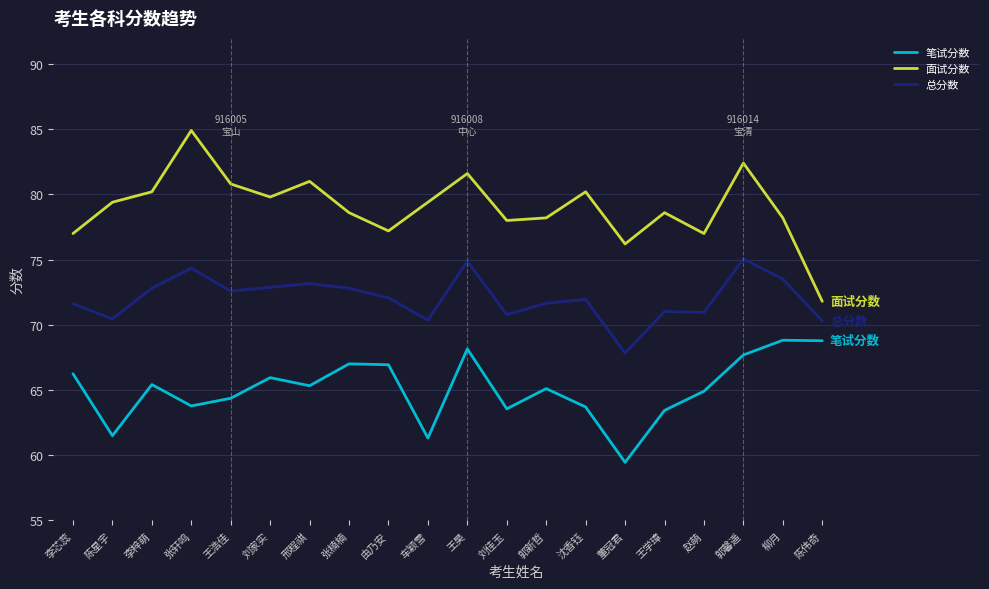

What are all the series names shown in the legend?

笔试分数, 面试分数, 总分数